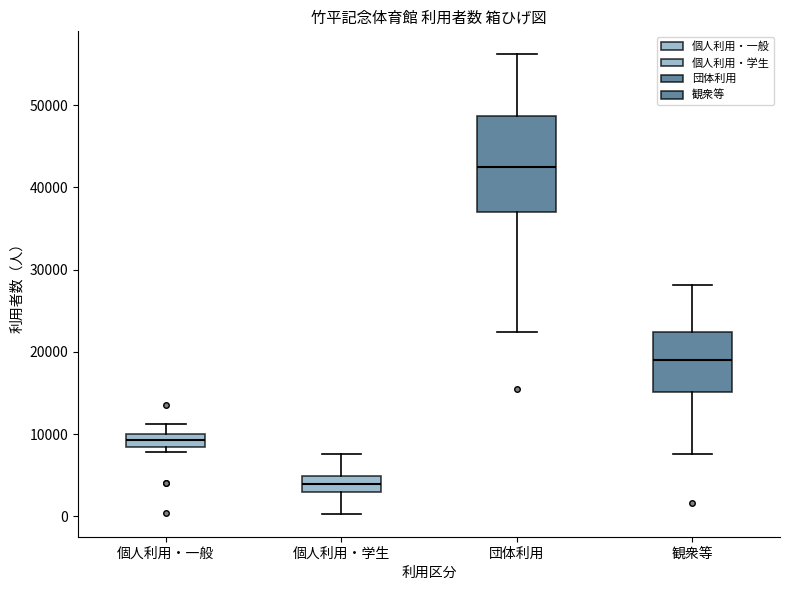

Where is the lower edge of the box for 個人利用・学生 on the y-axis? The values are not printed on the chart, so give them approximately, as read against the axis.

3000